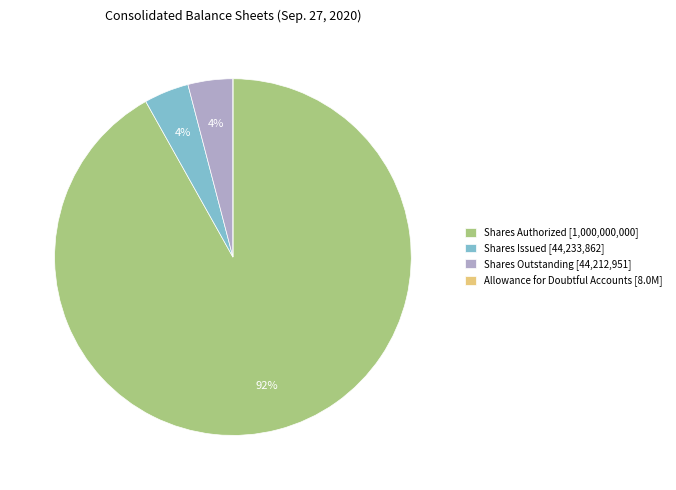

To the nearest percent, what is the combined percentage of Shares Issued [44,233,862] and Shares Outstanding [44,212,951]?

8%